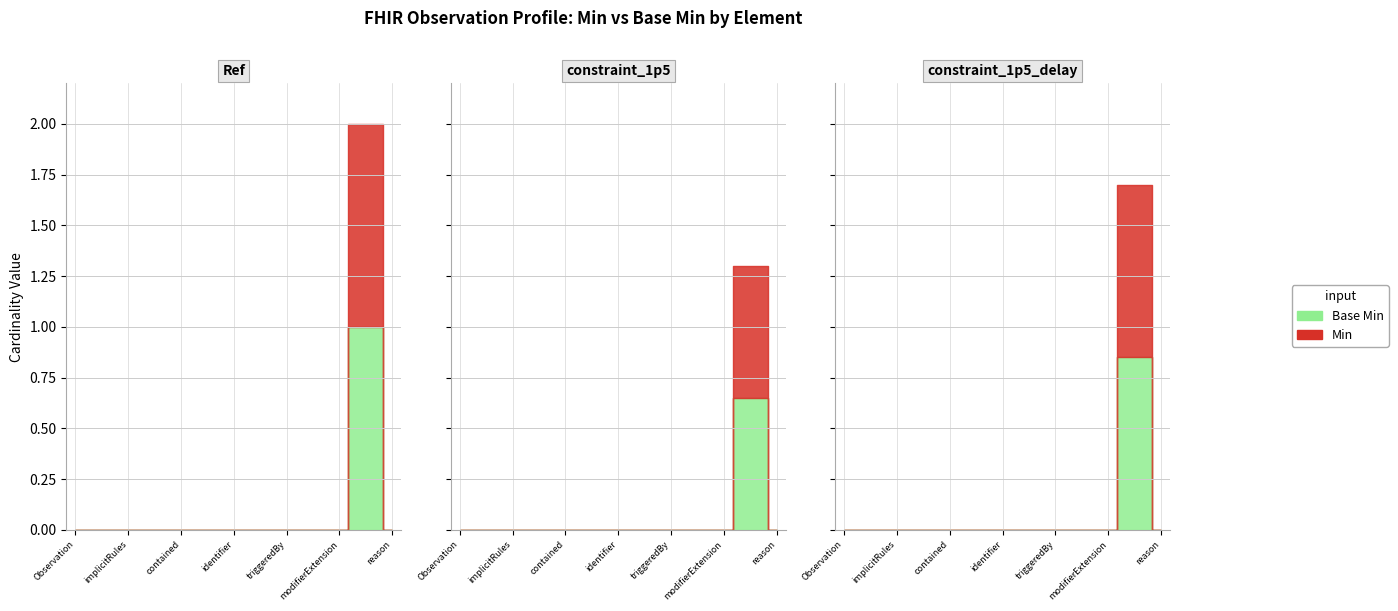

Which has a higher value, Observation.triggeredBy or Observation.modifierExtension?

Observation.triggeredBy